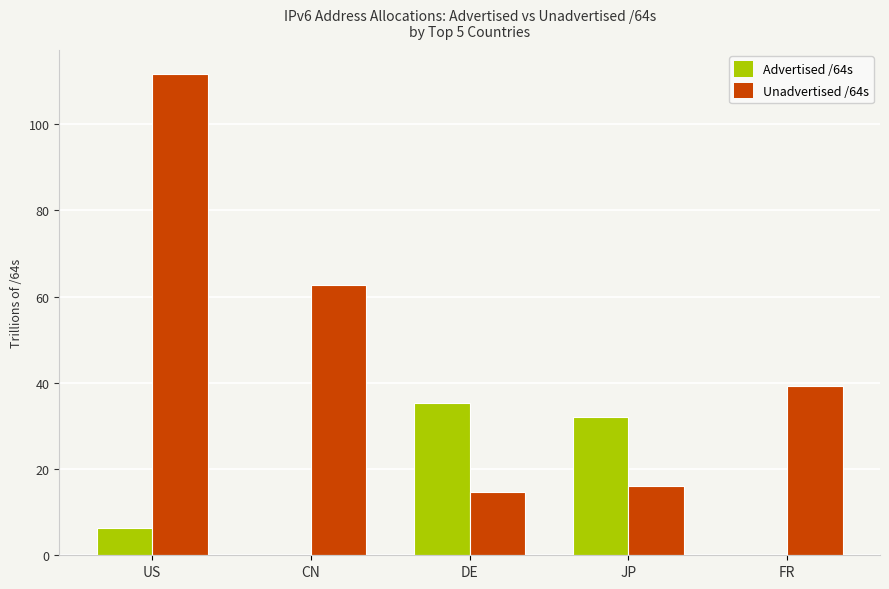

Does the chart contain stacked bars?

No